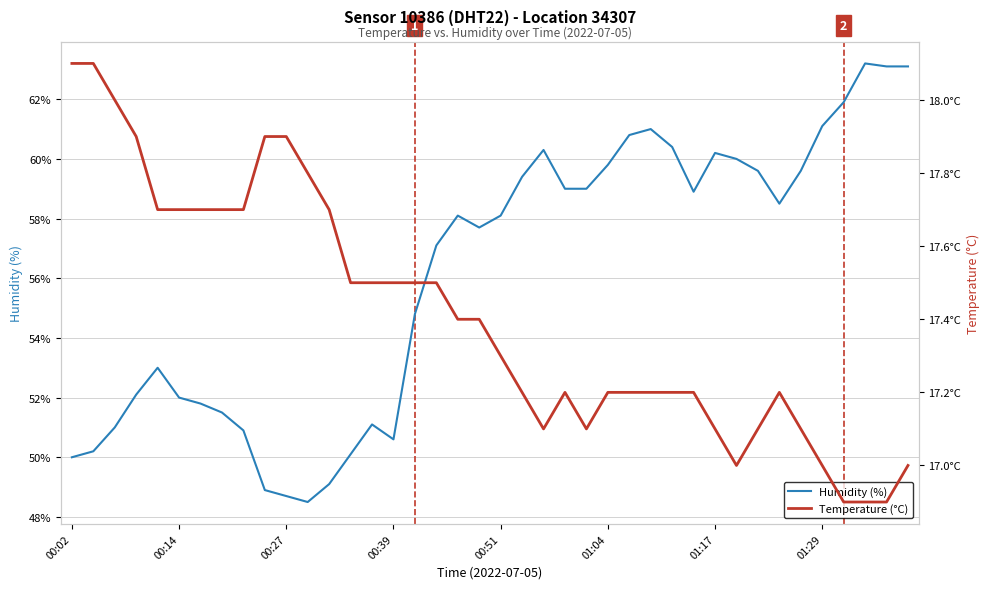

The Temperature (°C) series shows 17.2 at 33. True or false?

True